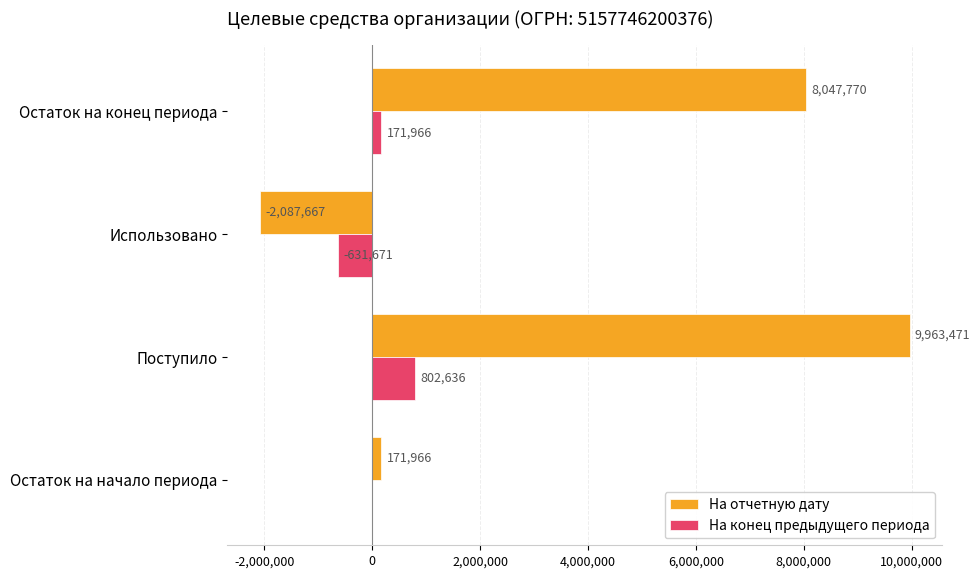

Count the number of data series in this chart.

2